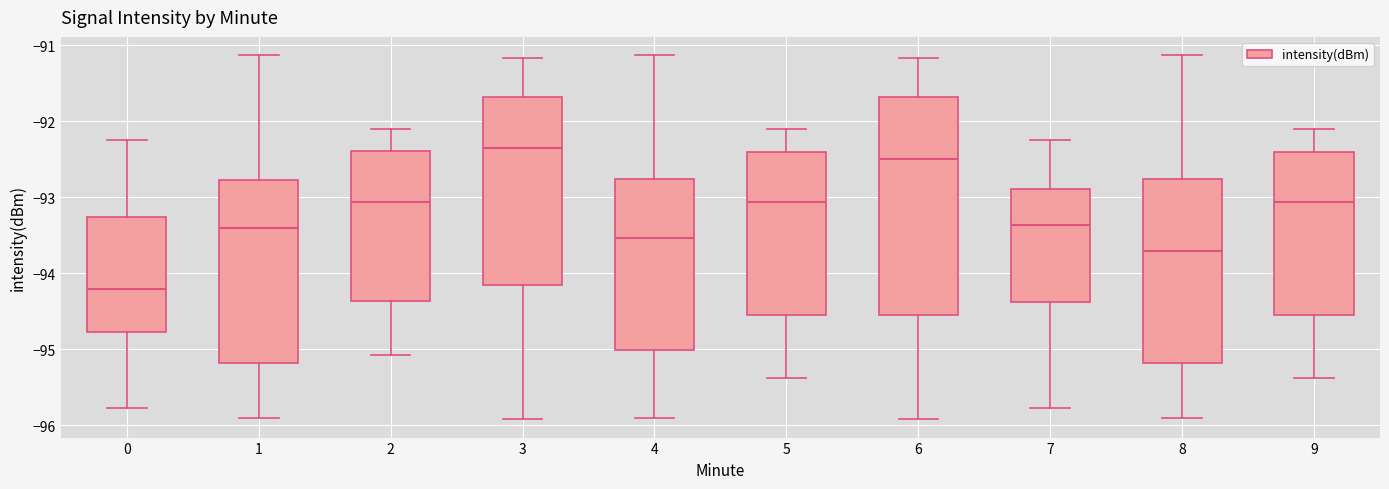

Which box's median line is the highest?

3